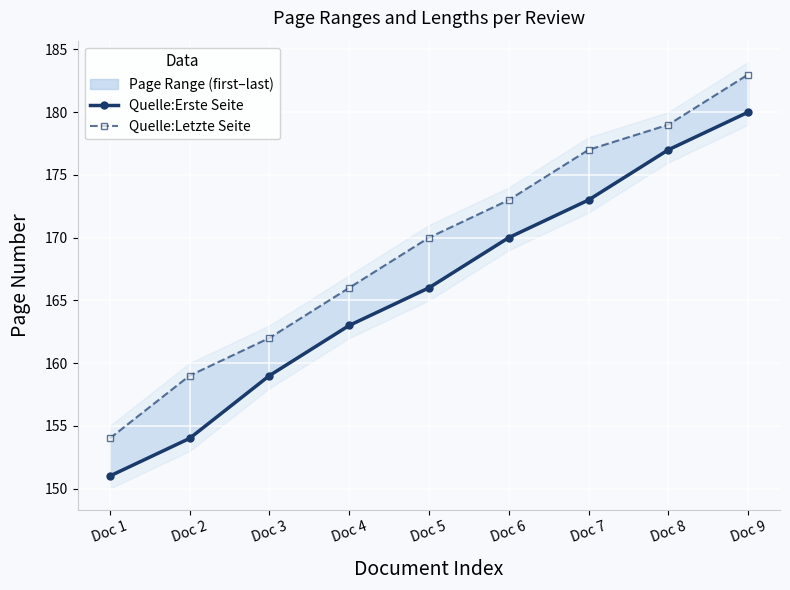

What is the spread (max minus min) of values at Doc 2?

5